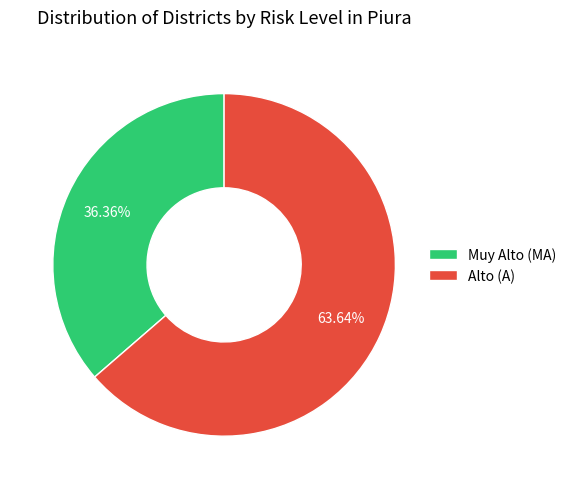

Which slice is the smallest?

Muy Alto (MA)